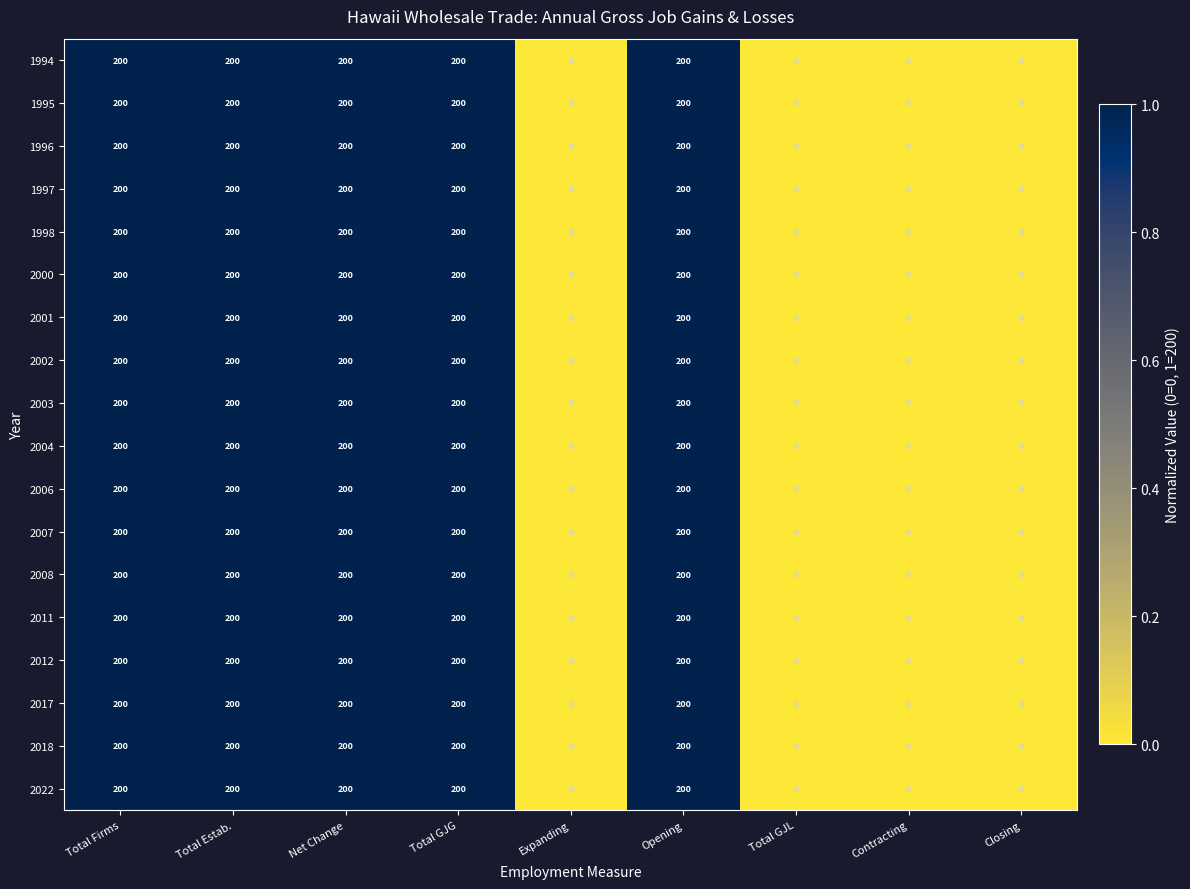

The value of 2022 at Expanding is 0. True or false?

True